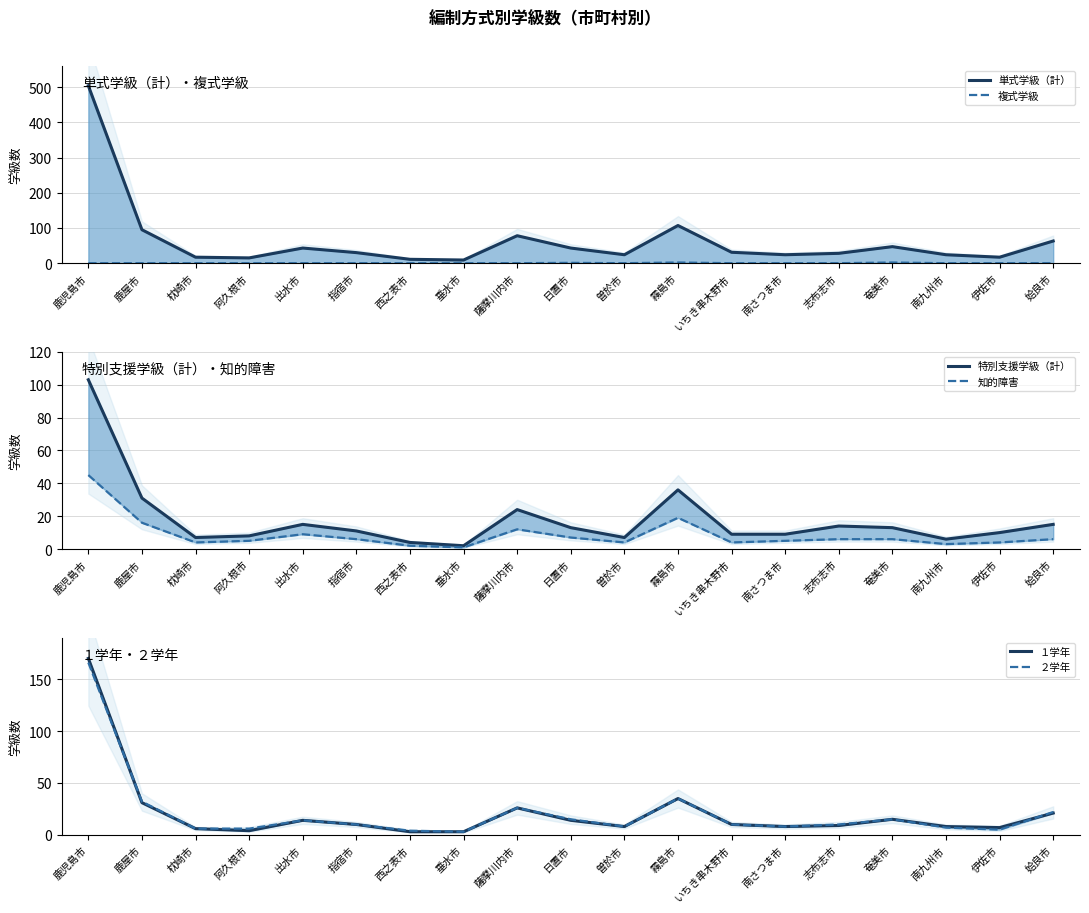

Which series changed the most between 枕崎市 and 垂水市?

単式学級（計）